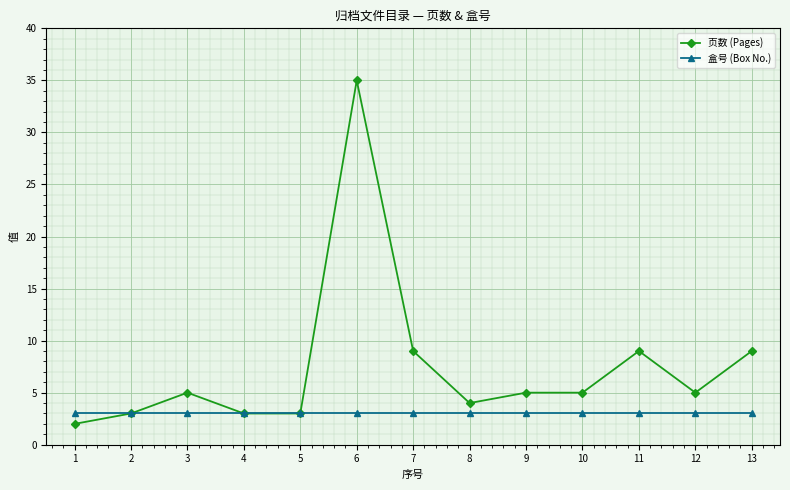

Rank the series by their maximum value, from highest to lowest.

页数 (Pages), 盒号 (Box No.)